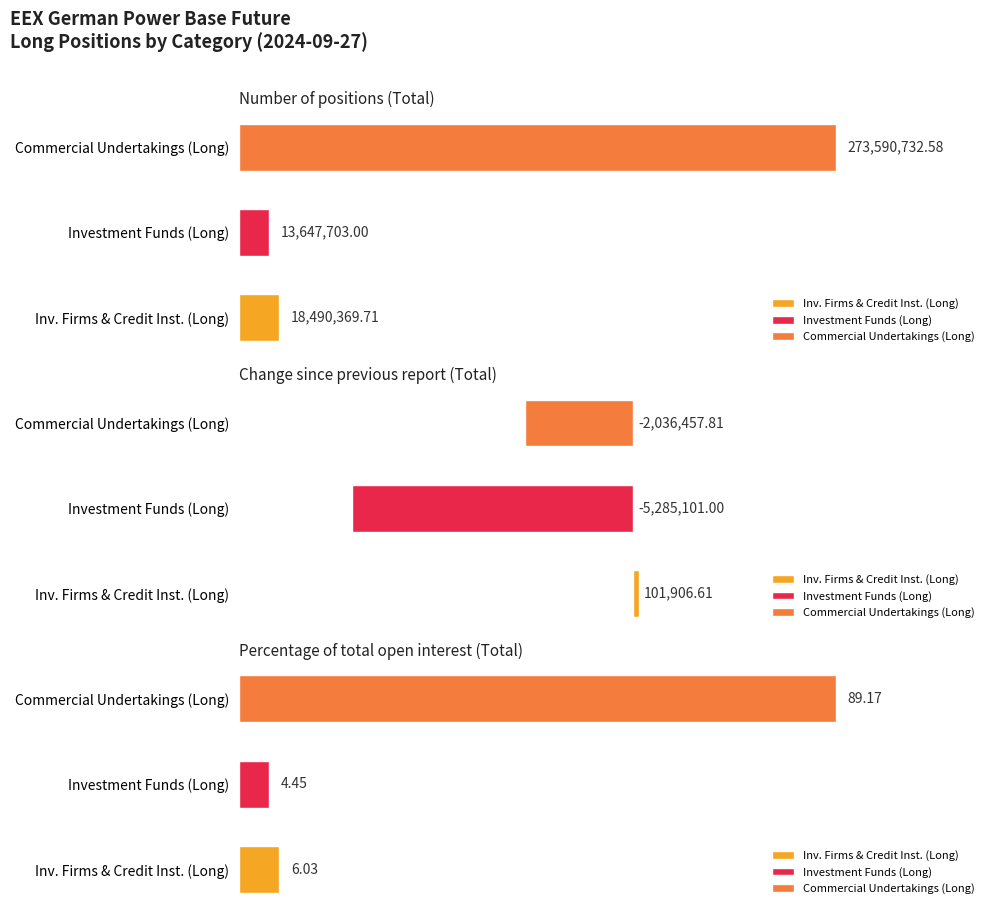

Does the chart contain stacked bars?

No